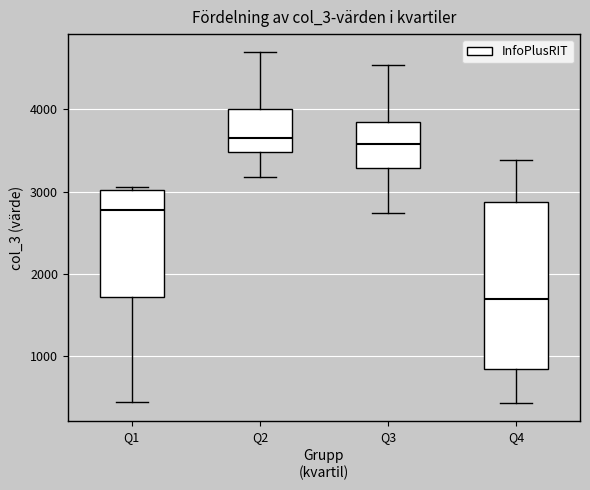

Reading left to right, transcribe this box plot: for each box, give where its median line is, the range the box spans, and where its two whiskers end, as read against the y-axis. The values are not printed on the chart, so give them approximately, as read against the axis.

Q1: median 2800, box 1700 to 3000, whiskers 400 to 3100
Q2: median 3700, box 3500 to 4000, whiskers 3200 to 4700
Q3: median 3600, box 3300 to 3800, whiskers 2700 to 4500
Q4: median 1700, box 800 to 2900, whiskers 400 to 3400